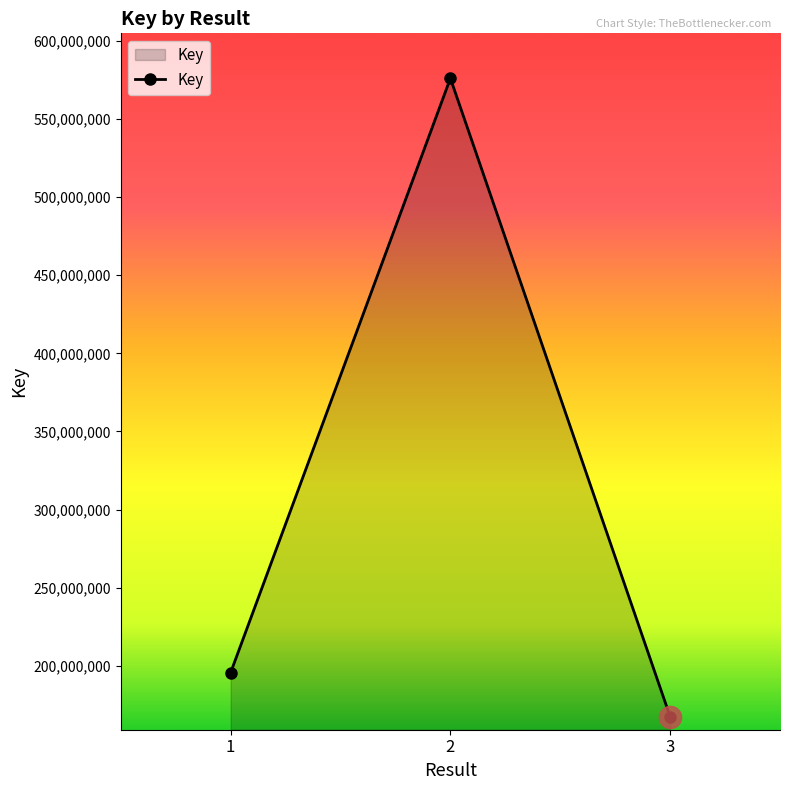

What is the smallest value displayed?

167442592